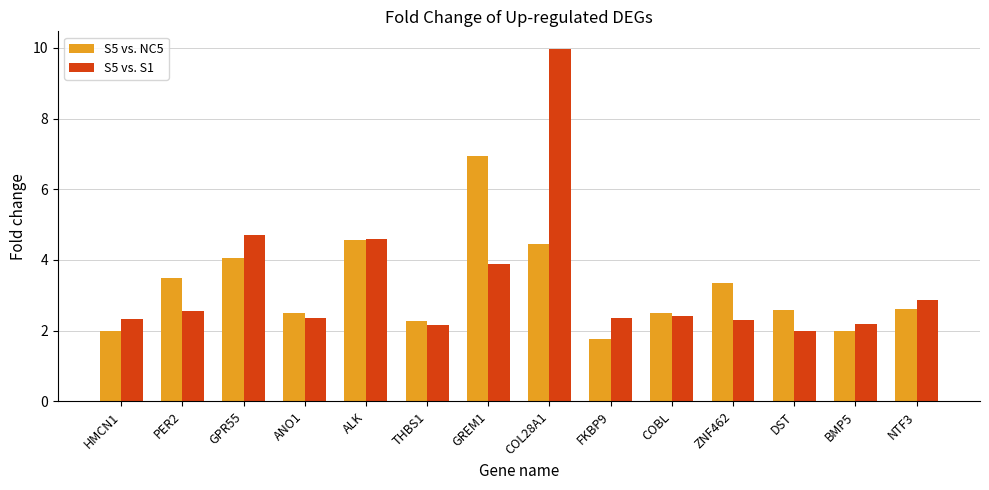

What is the difference between the maximum and second lowest values in the S5 vs. S1 series?

7.8